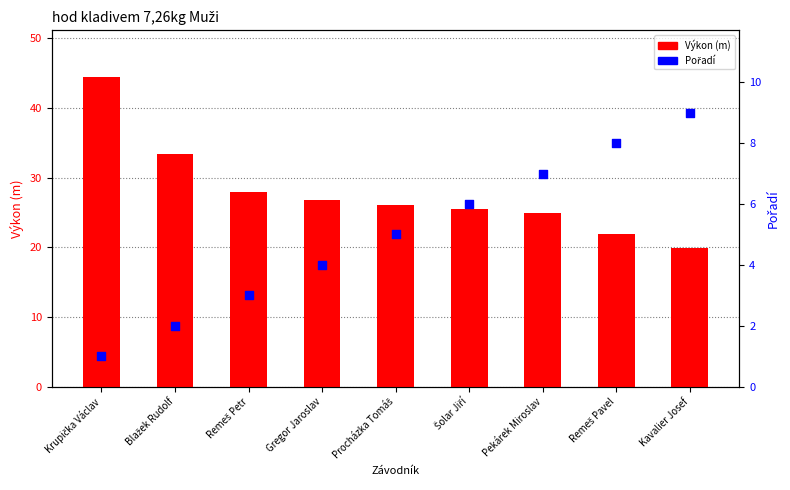

What are all the series names shown in the legend?

Výkon, Pořadí